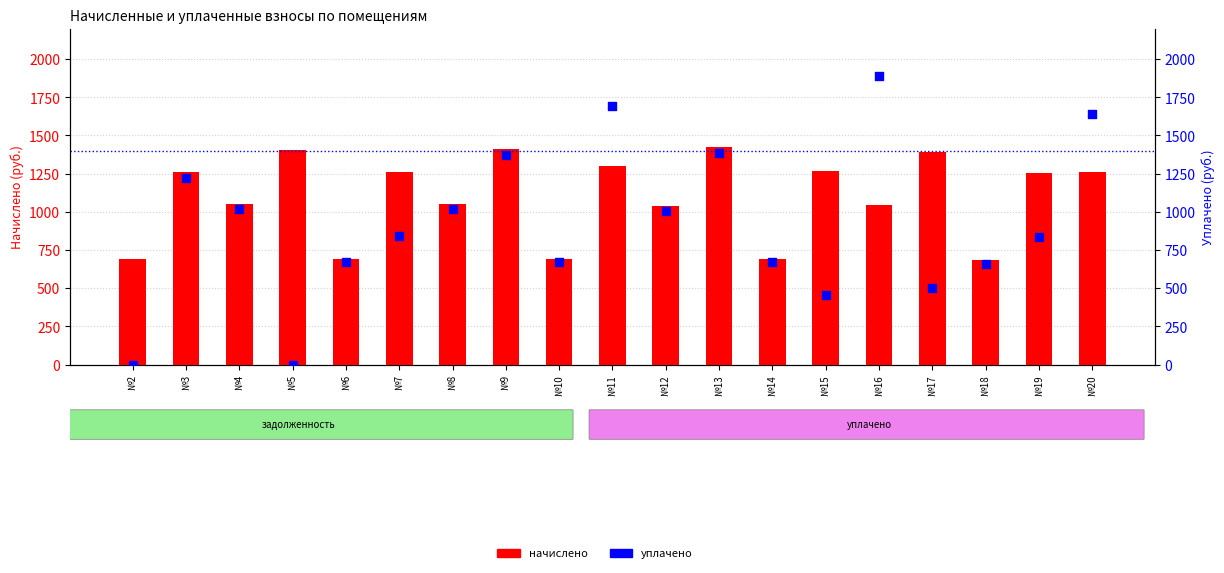

What are all the series names shown in the legend?

начислено, уплачено